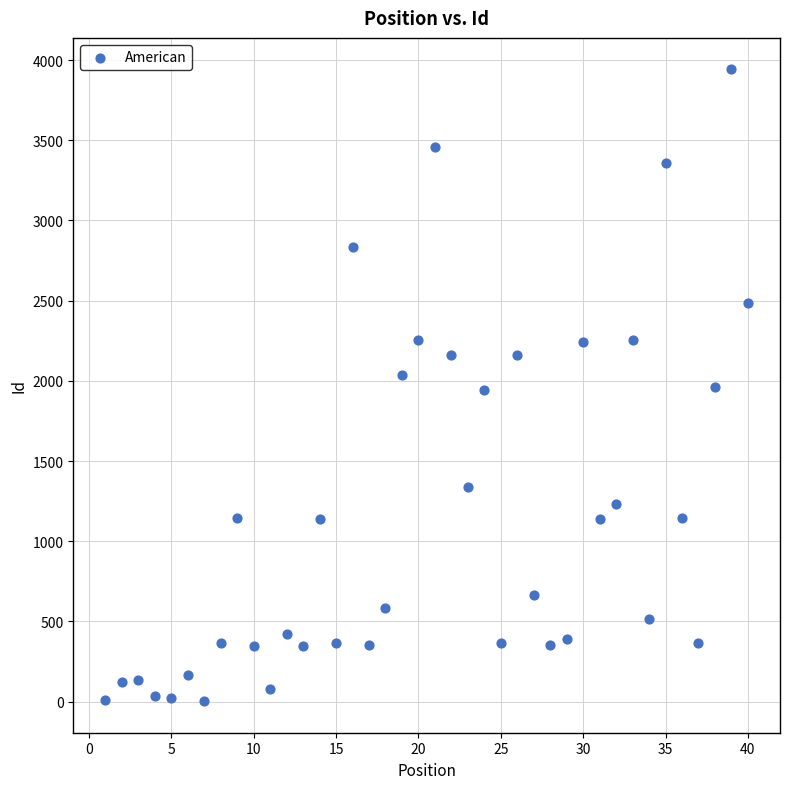

What is the range of X values (max minus min)?

39